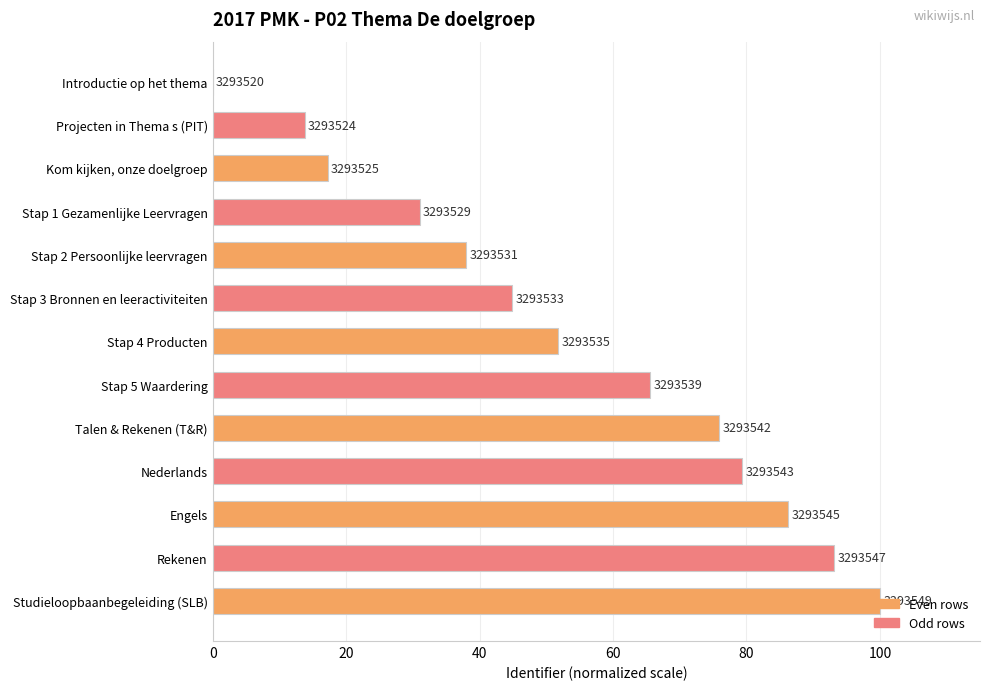

How many data points are above 51?

7